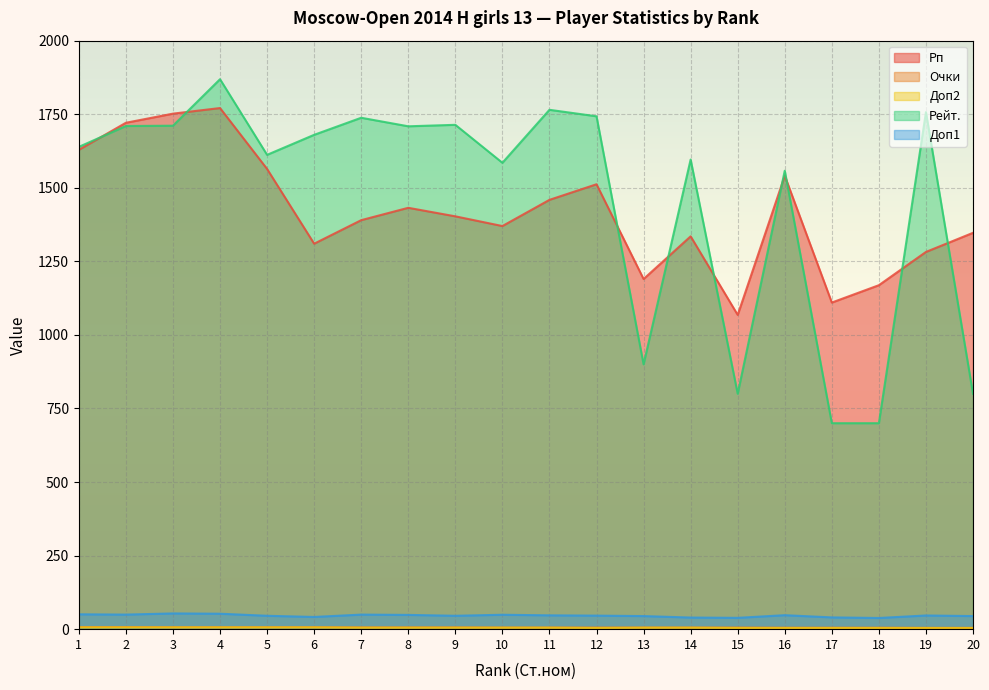

True or false: Доп1 has a value of 50.5 at 1.

True